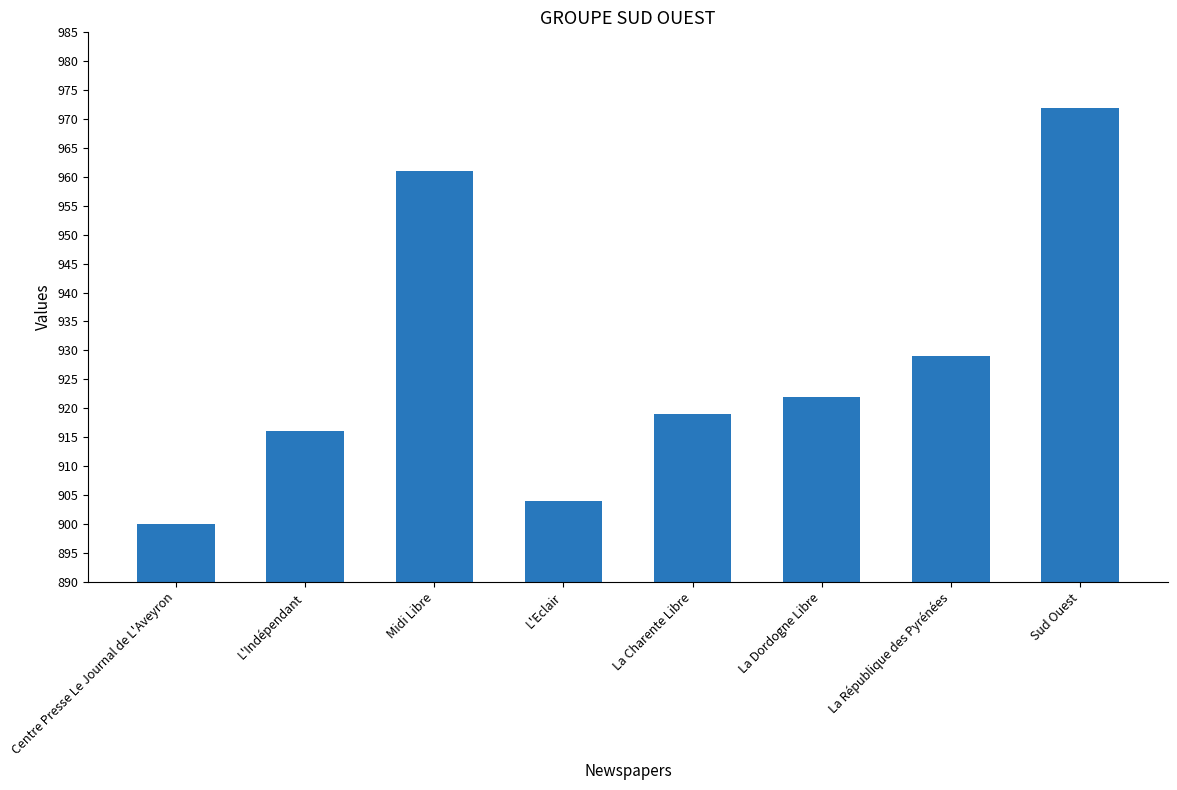

How many bars are there in total?

8